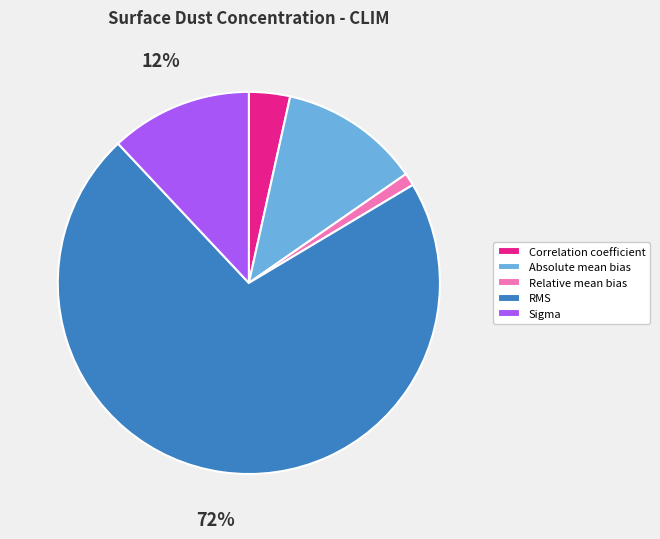

How many slices are in this pie chart?

5